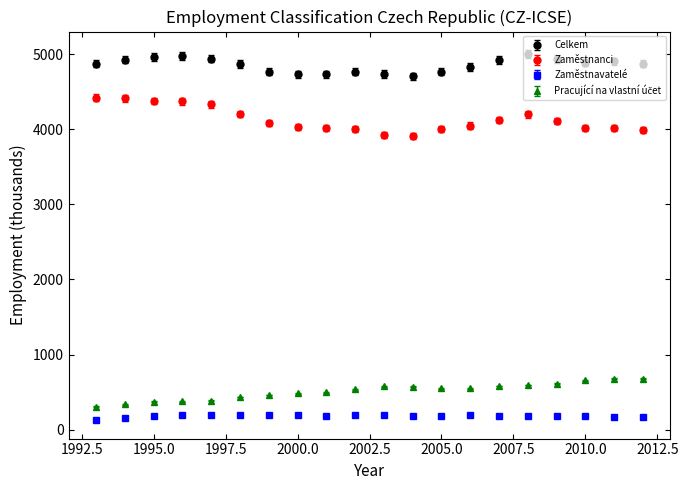

What is the maximum value shown in the chart?

5002.5